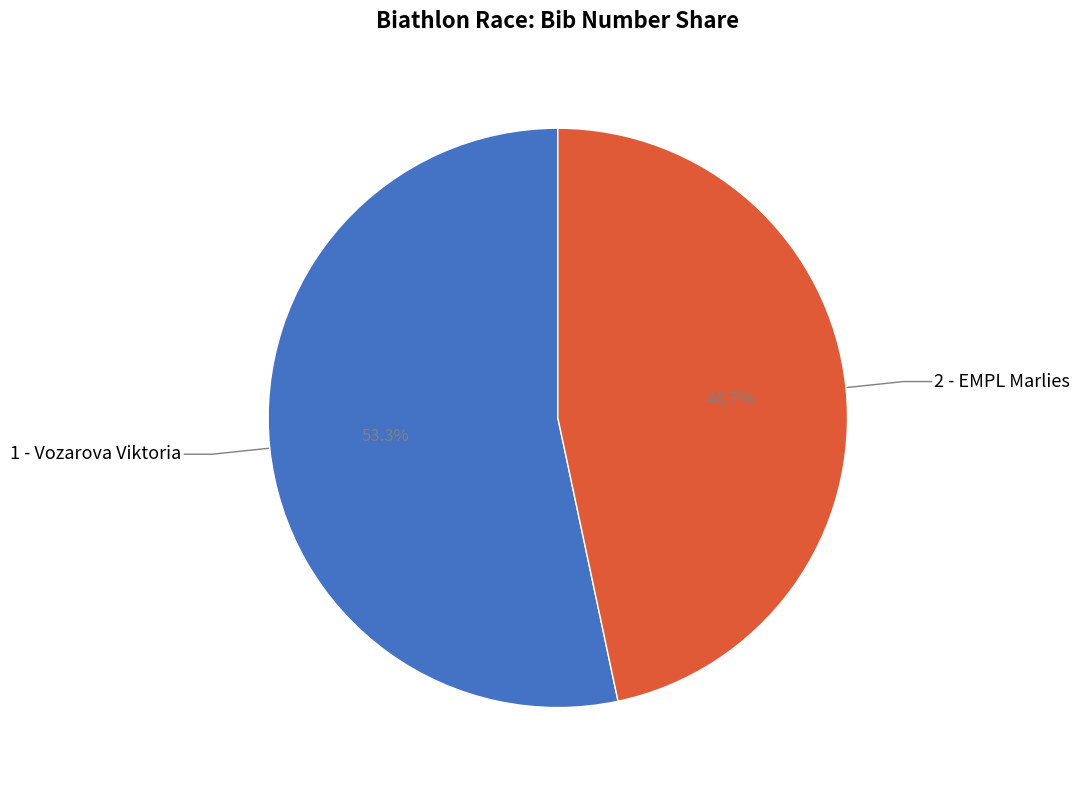

Is there any slice that represents more than half of the pie?

Yes